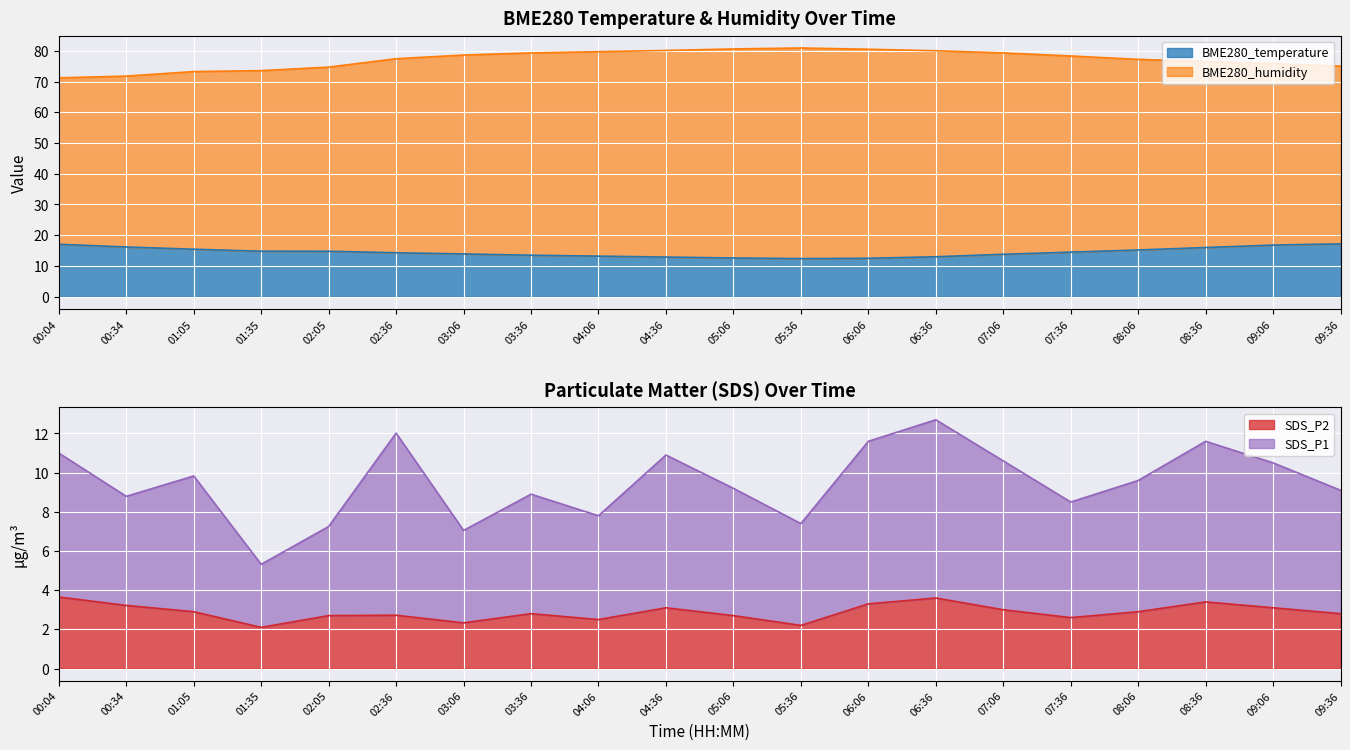

True or false: SDS_P1 and SDS_P2 cross at least once.

False